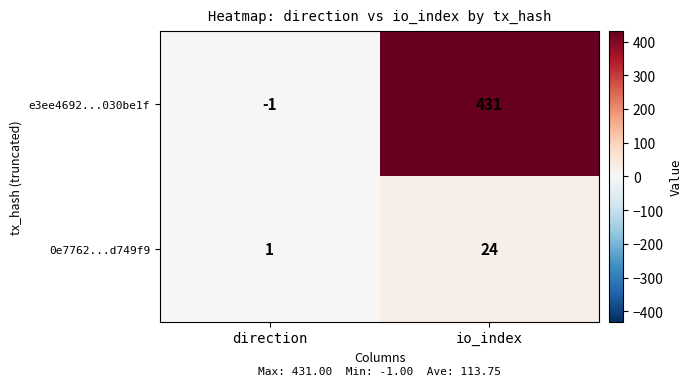

What is the sum of the 0e7762...d749f9 values at direction and io_index?

25